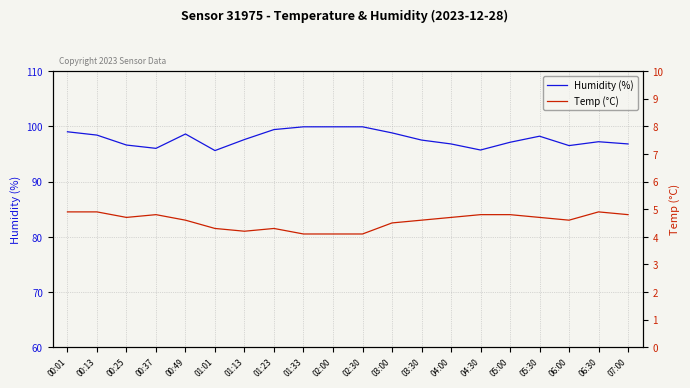

True or false: Temp (°C) and Humidity (%) cross at least once.

False